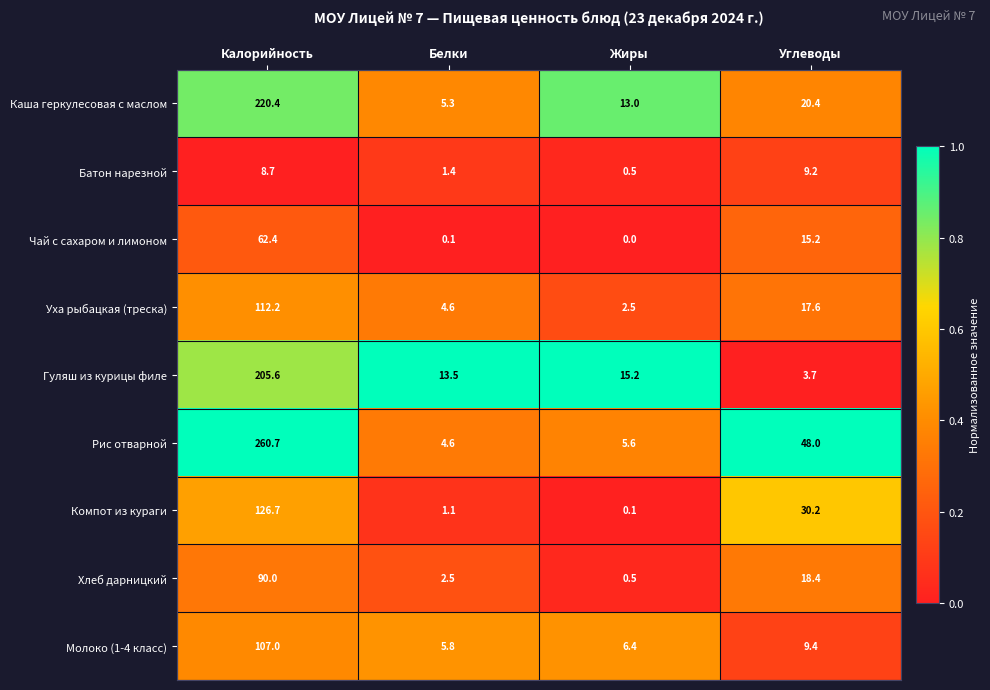

At which category is the sum across all series the highest?

Калорийность